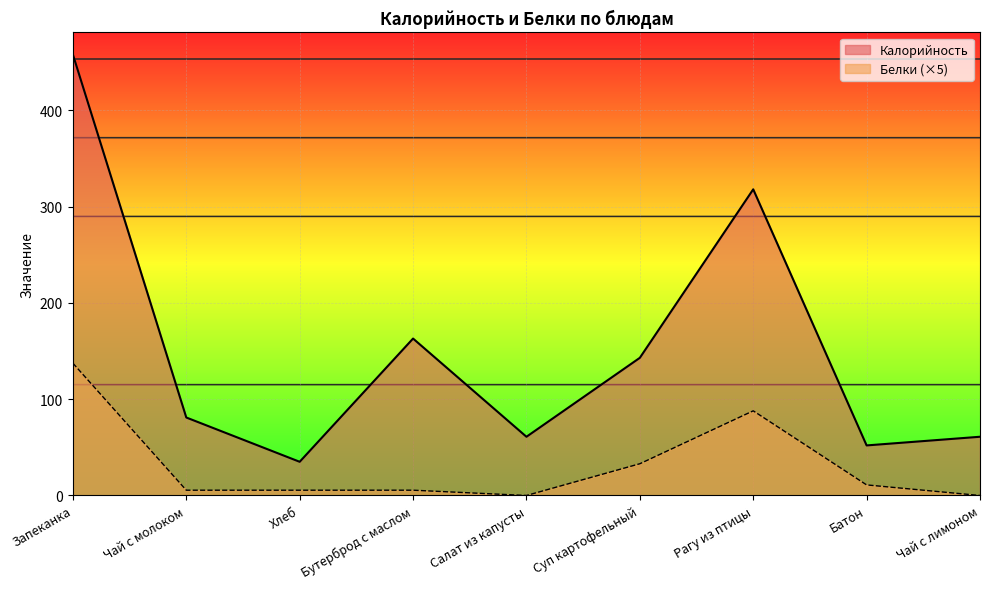

What is the total value across all series at Суп картофельный?

176.0